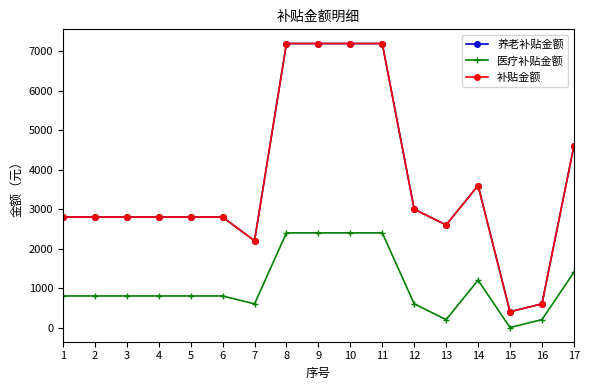

Reading left to right, what are all the values shown in this chart?

养老补贴金额: 2800	2800	2800	2800	2800	2800	2200	7200	7200	7200	7200	3000	2600	3600	400	600	4600
医疗补贴金额: 800	800	800	800	800	800	600	2400	2400	2400	2400	600	200	1200	0	200	1400
补贴金额: 2800	2800	2800	2800	2800	2800	2200	7200	7200	7200	7200	3000	2600	3600	400	600	4600